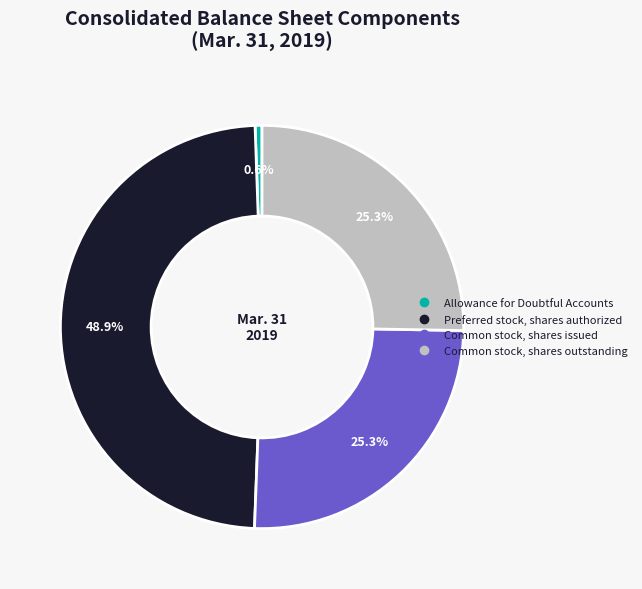

Does Common stock, shares outstanding represent more than half of the total?

No